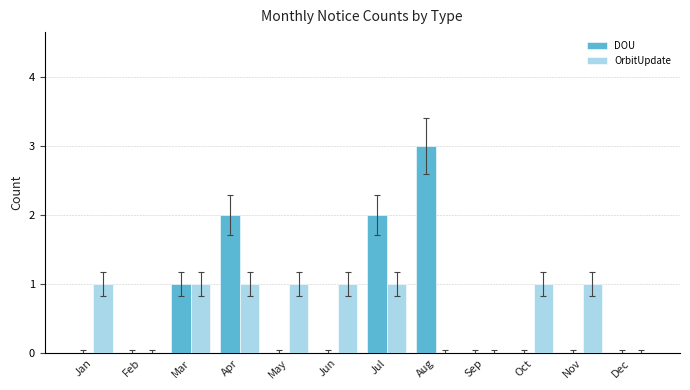

Reading right to left, transcribe all the data shown in this chart.

DOU: 0	0	0	0	3	2	0	0	2	1	0	0
OrbitUpdate: 0	1	1	0	0	1	1	1	1	1	0	1